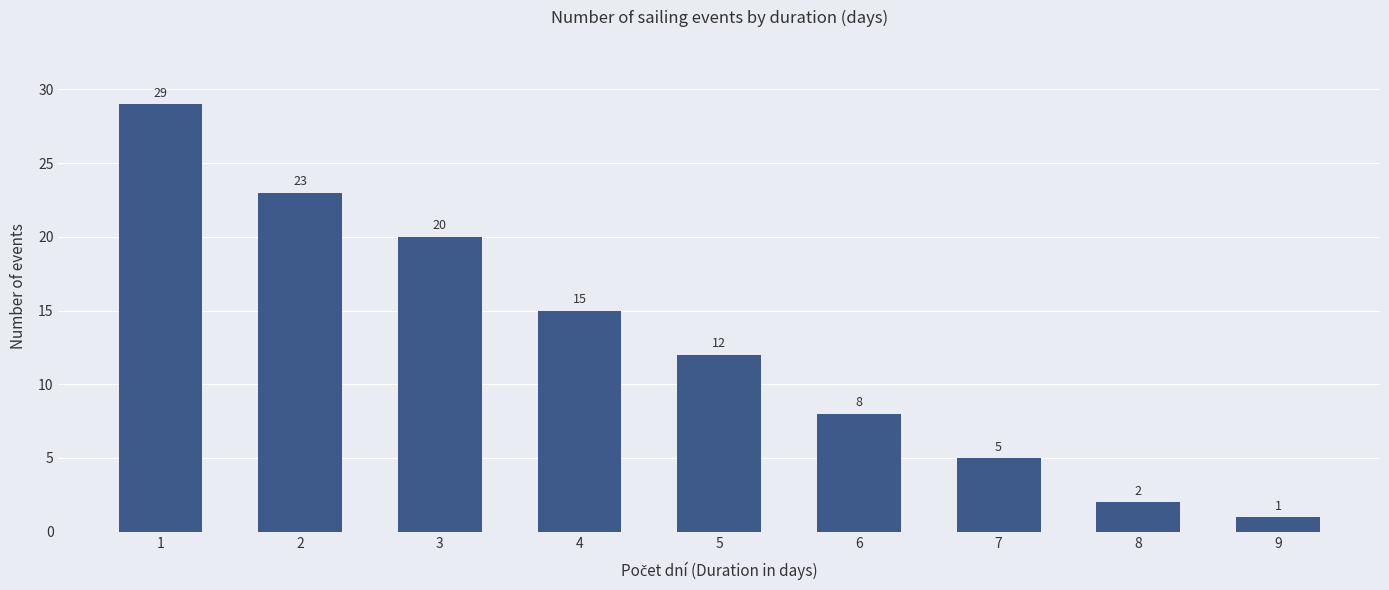

What is the value of the 5th bar from the left?

12